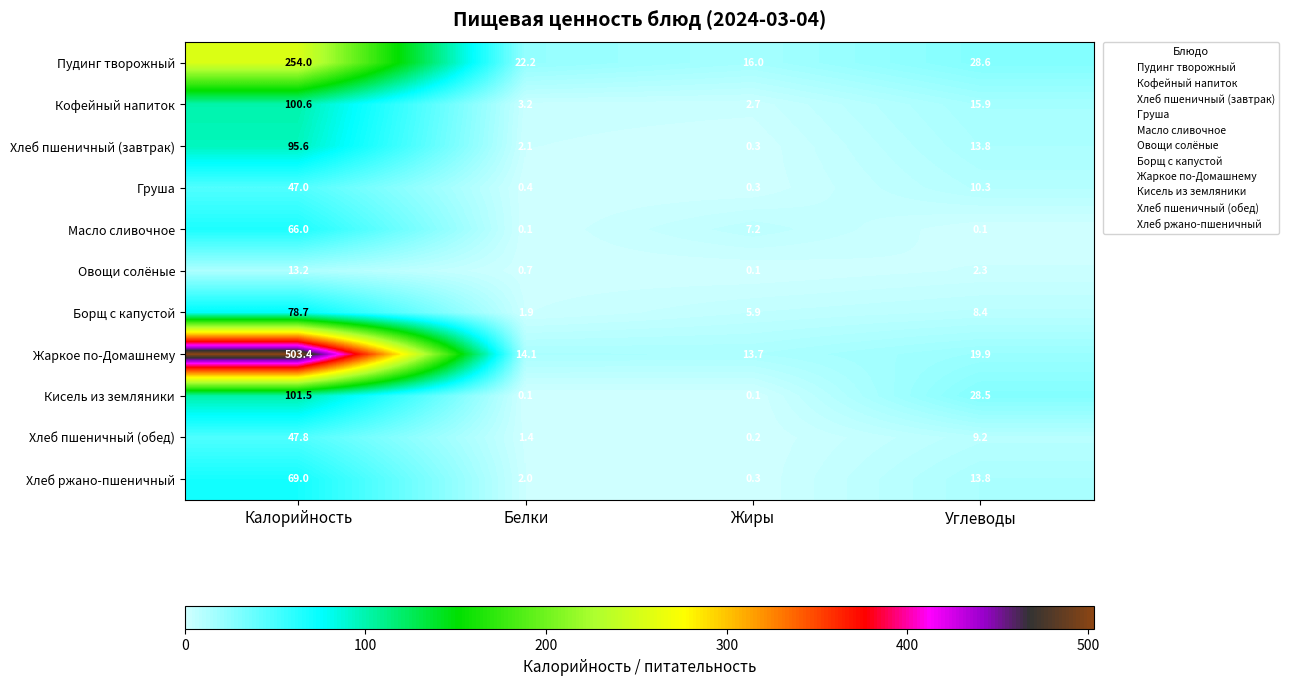

Count the number of data series in this chart.

11